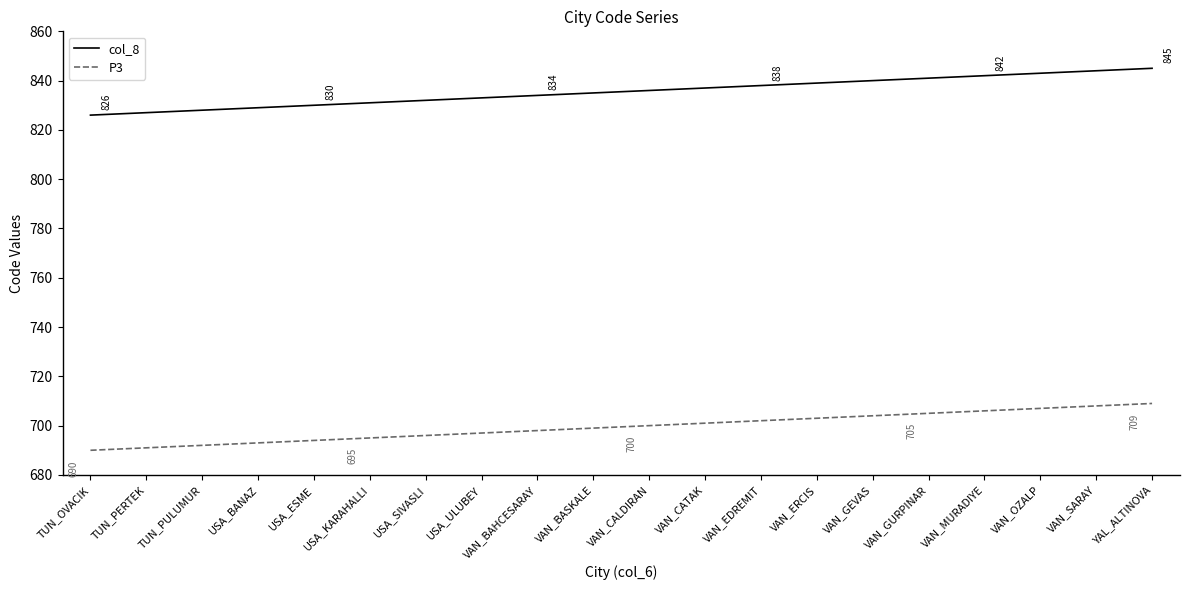

What is the difference between the maximum and minimum values in the P3 series?

19